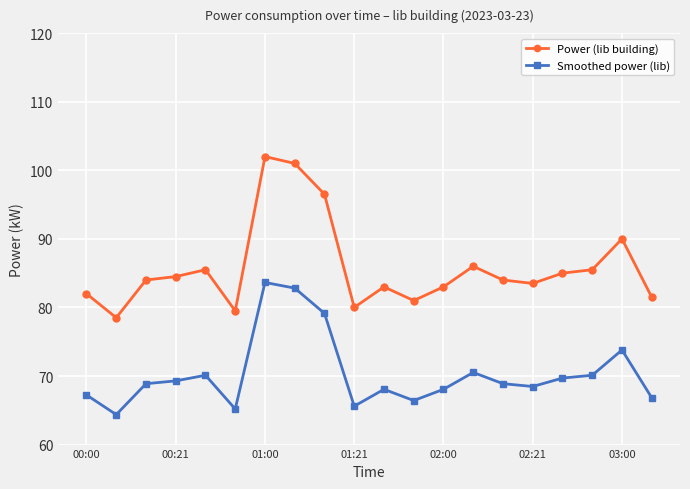

What is the value of the Smoothed power (lib) point at the 8th from the left?

82.8